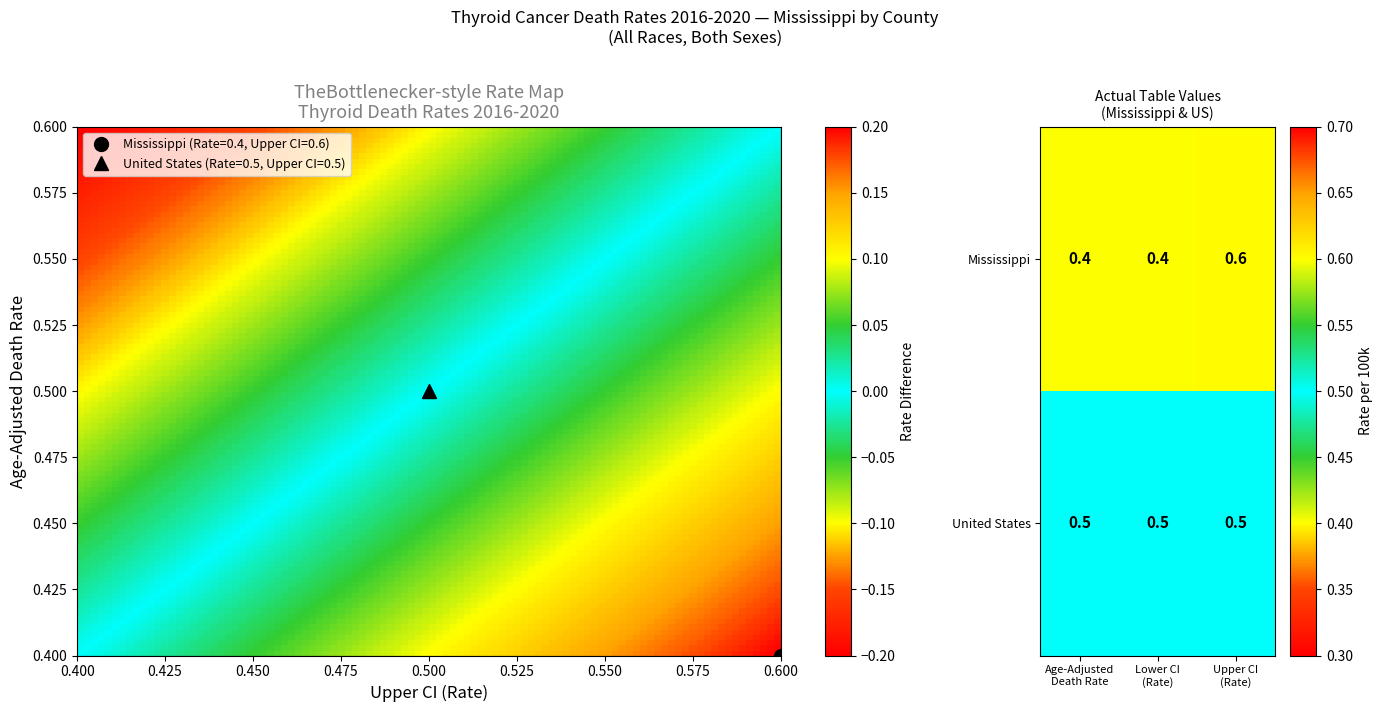

What is the average value of the United States series?

0.5